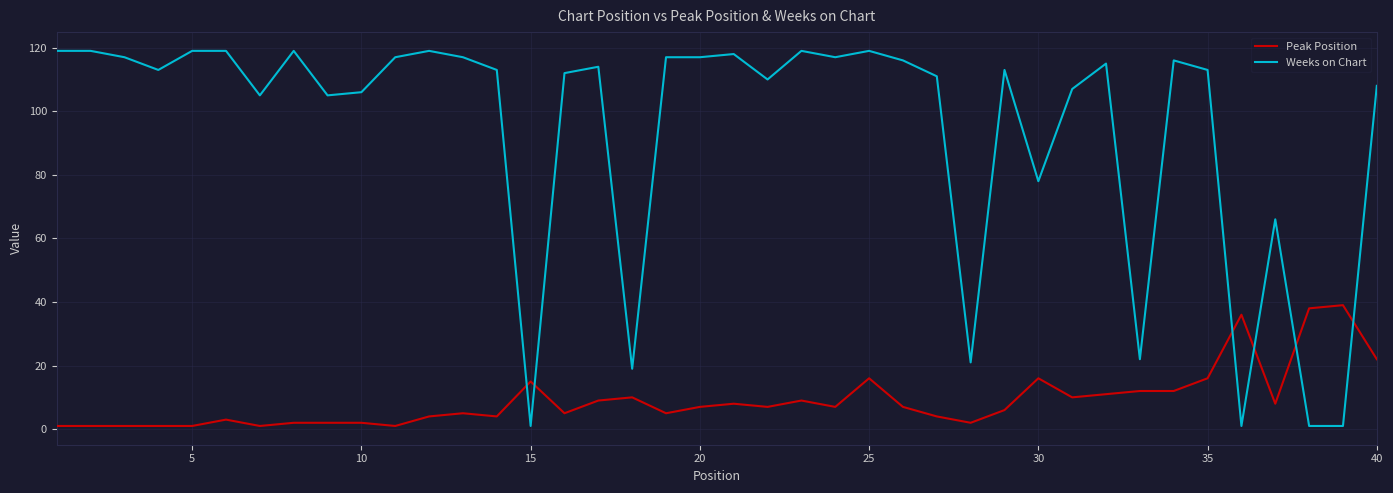

Which series has the widest spread of values?

Weeks on Chart